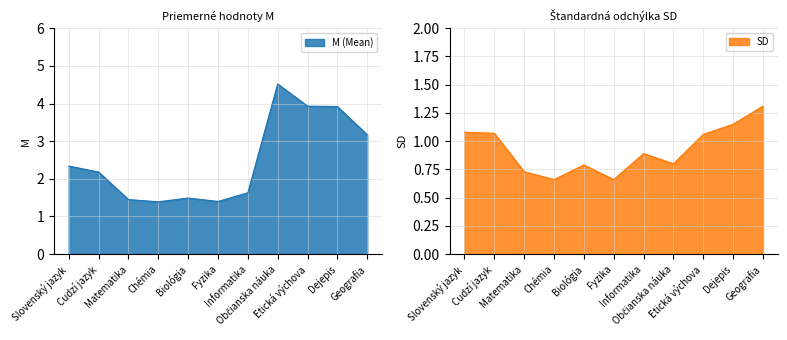

At which label does Slovenský jazyk reach its peak?

Občianska náuka